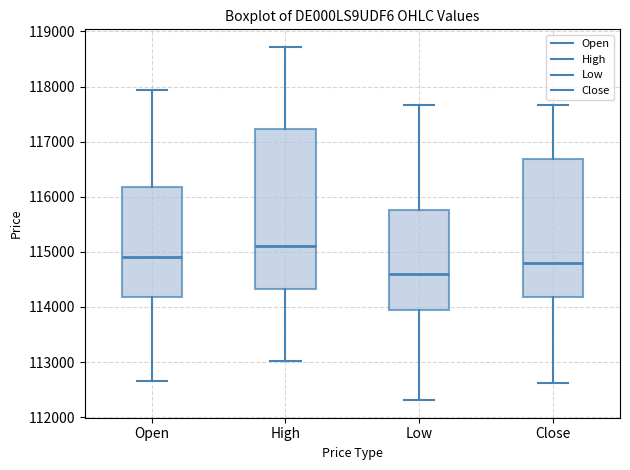

Which box's median line is the lowest?

Low